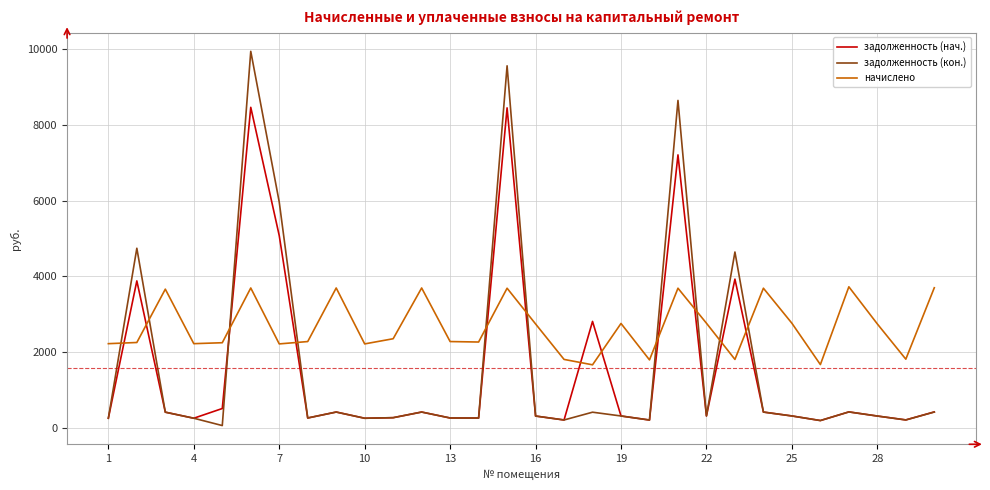

Which series has the largest total across all categories?

начислено